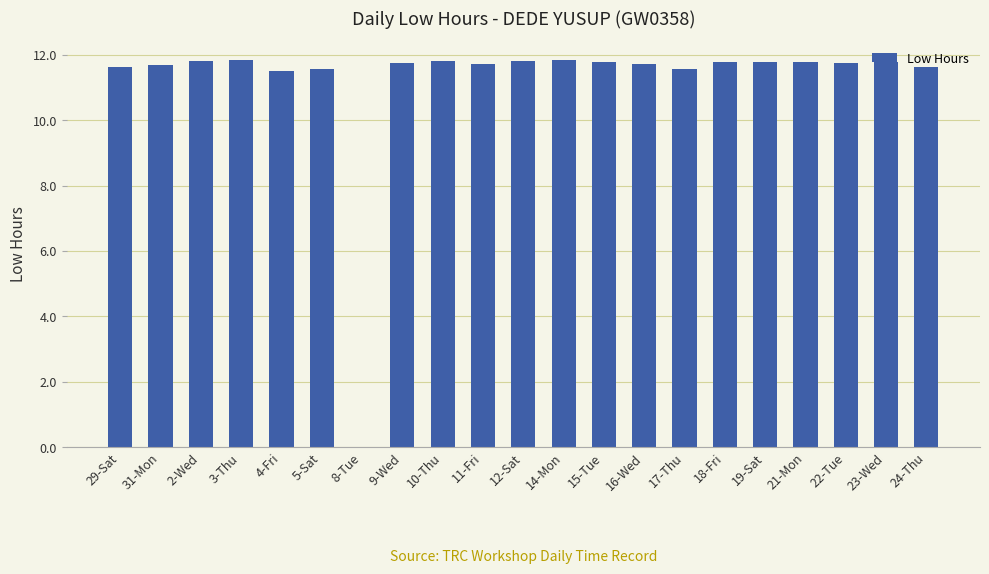

The value at 17-Thu is 11.6. True or false?

True